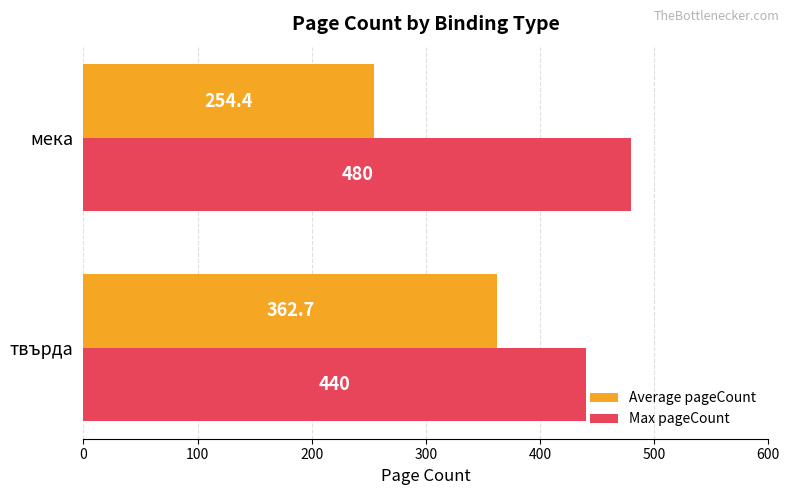

The value of Max pageCount at твърда is 670.7. True or false?

False